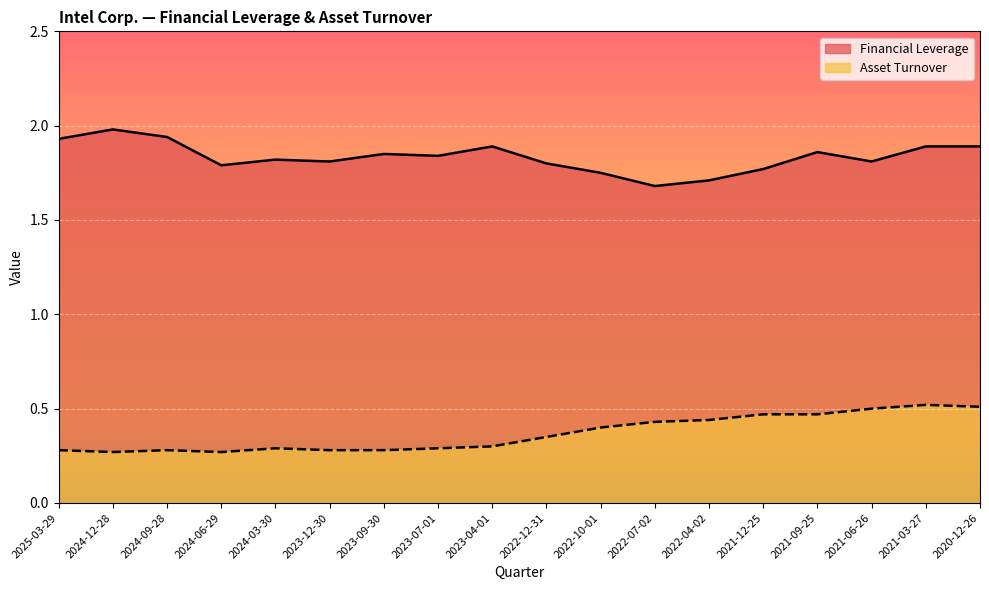

What is the approximate value of Asset Turnover at 2024-12-28?

0.3